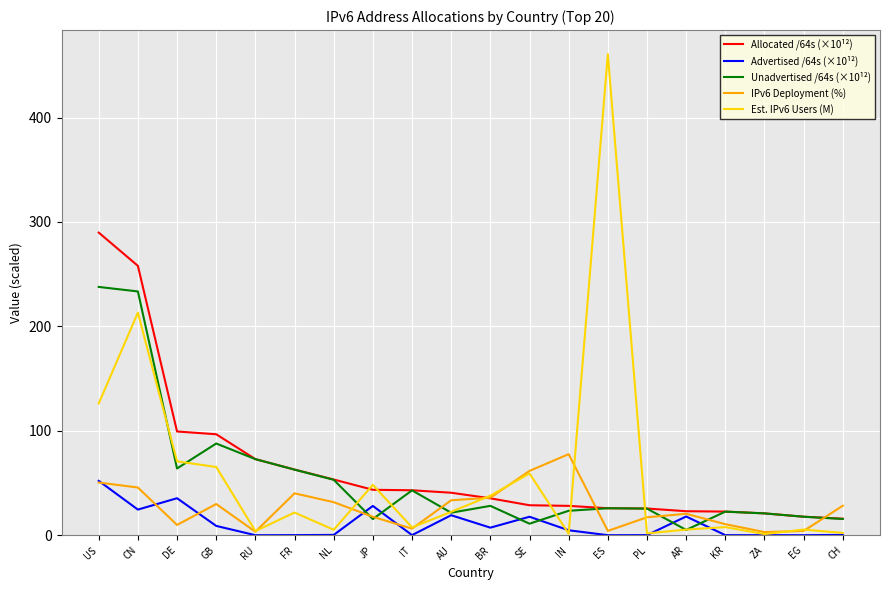

Which series has the largest range (max minus min)?

Est. IPv6 Users (M)